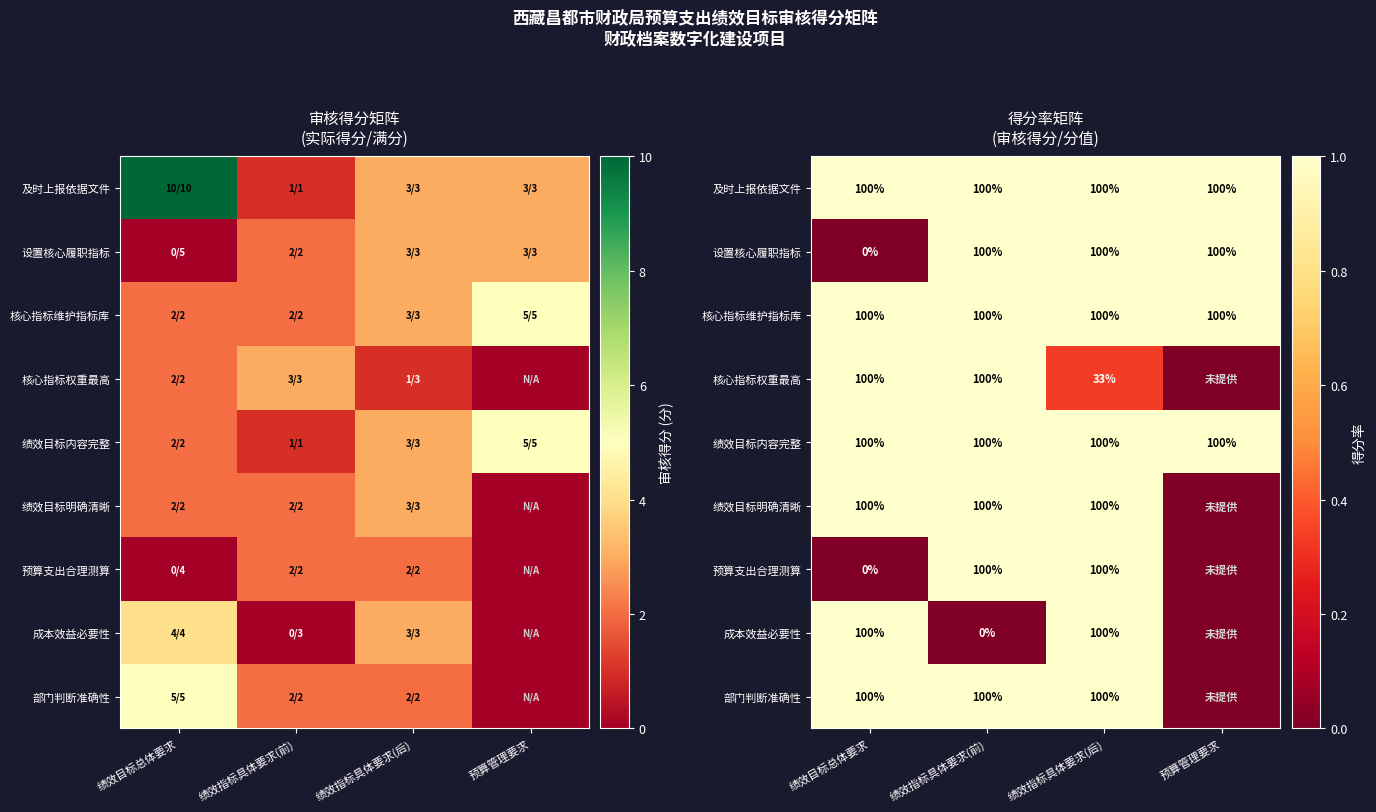

At which category is the sum across all series the highest?

绩效指标具体要求(后)